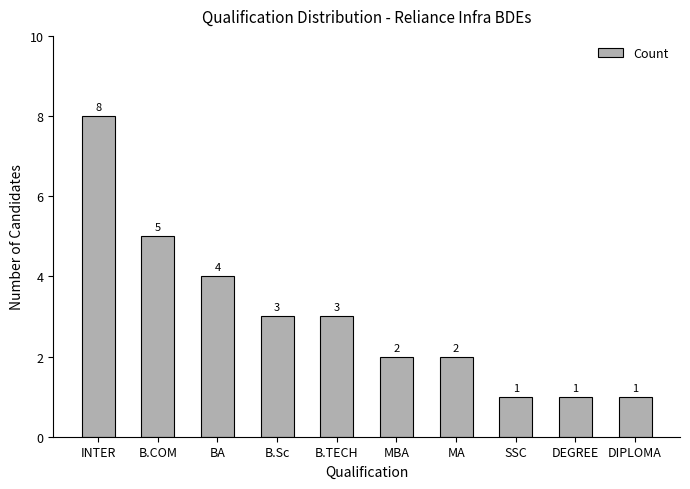

What is the average value?

3